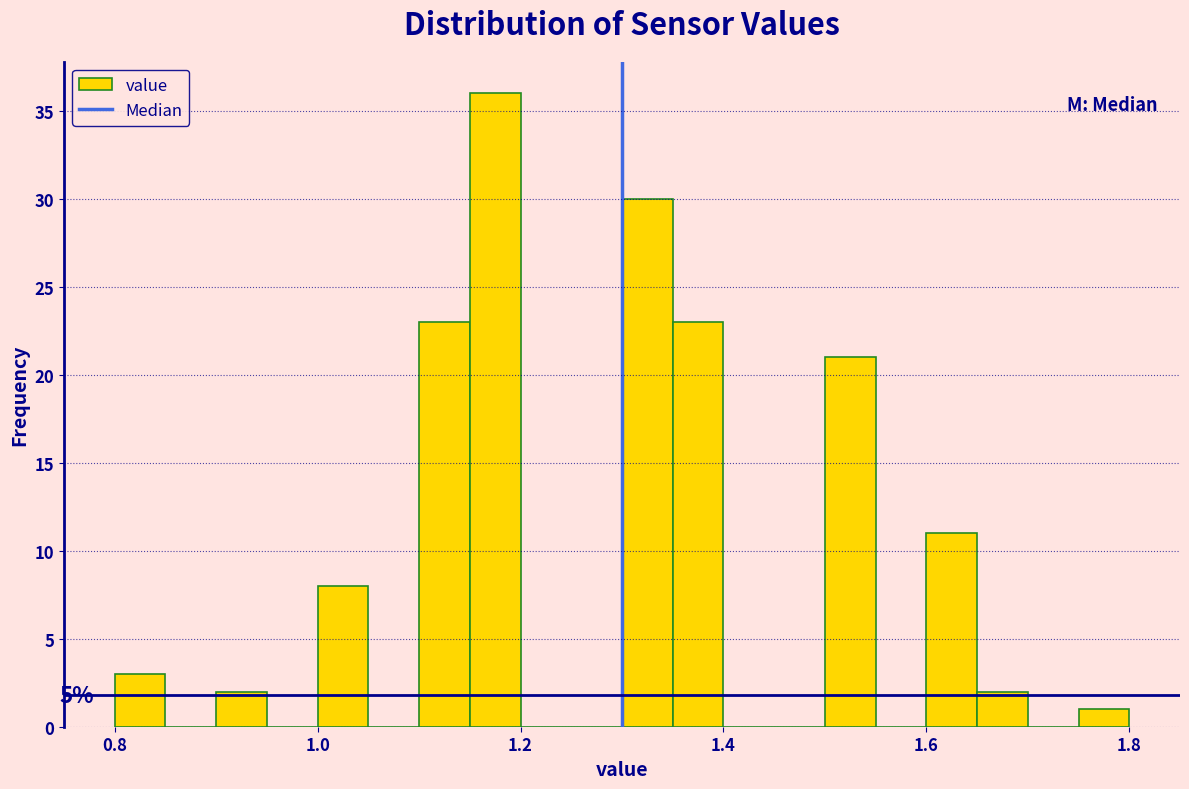

Read against the x-axis, roughly where is the centre of the tallest bar?

1.18